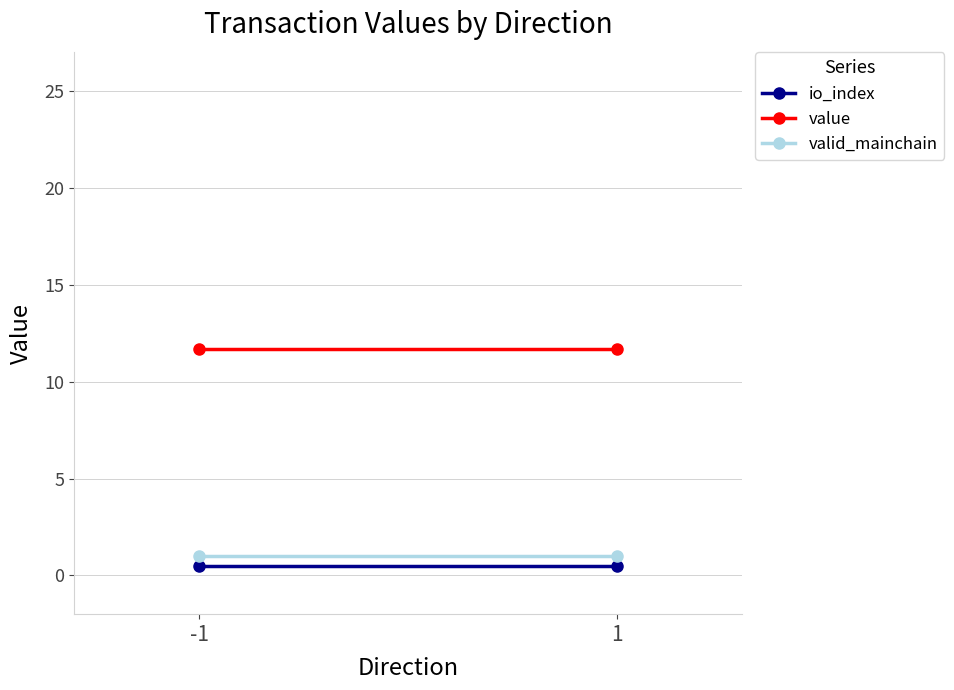

How many lines are shown in the chart?

3